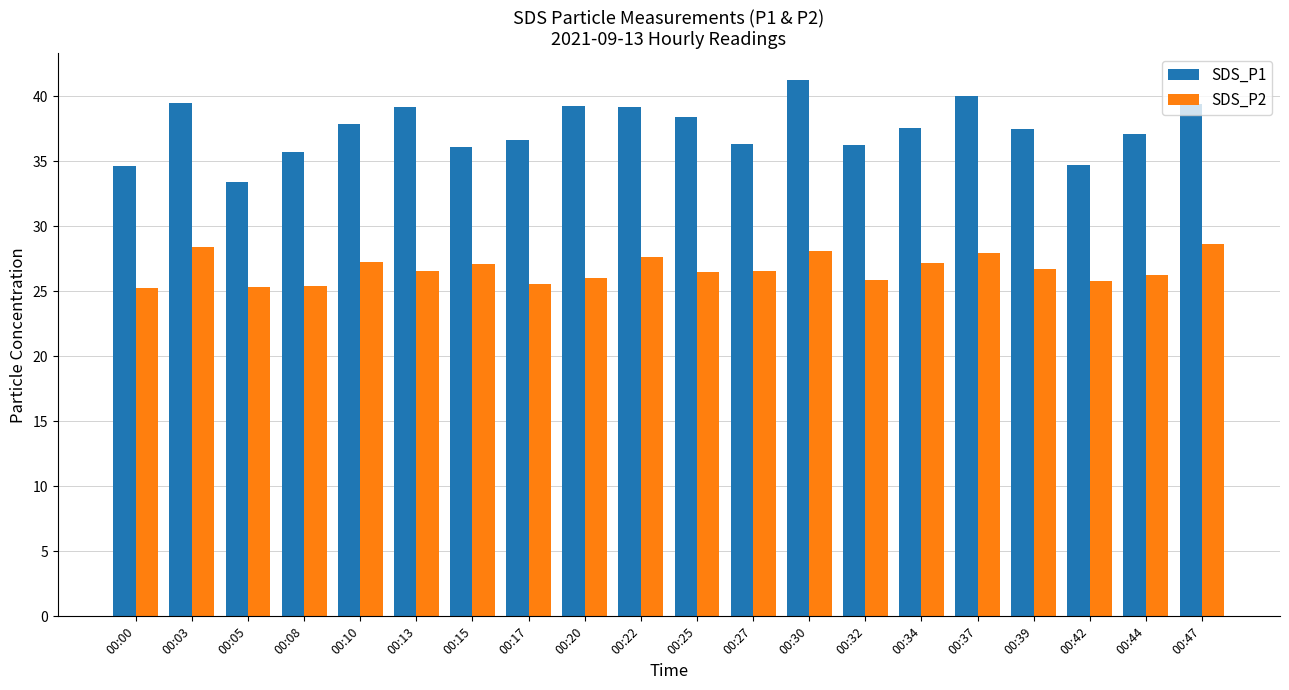

Rank the series by their maximum value, from lowest to highest.

SDS_P2, SDS_P1